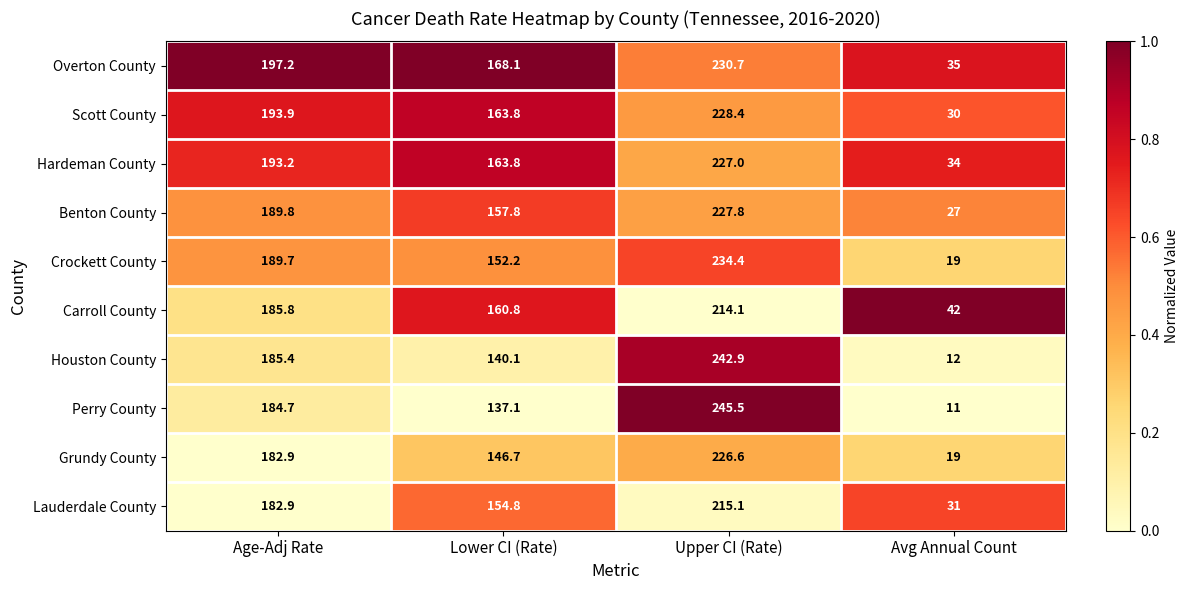

The value of Perry County at Lower CI (Rate) is 63.7. True or false?

False